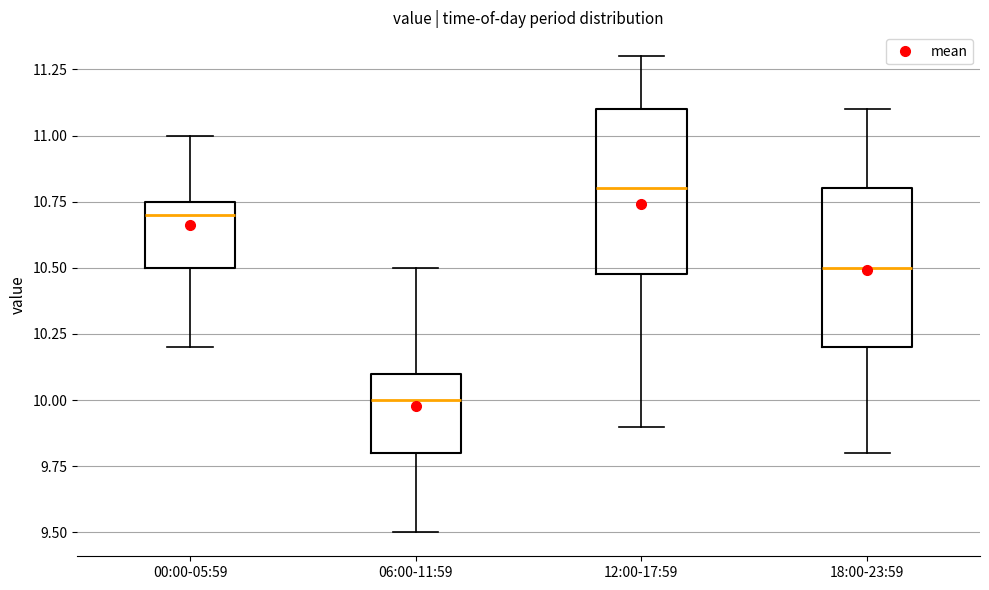

Which box has the highest median line?

12:00-17:59